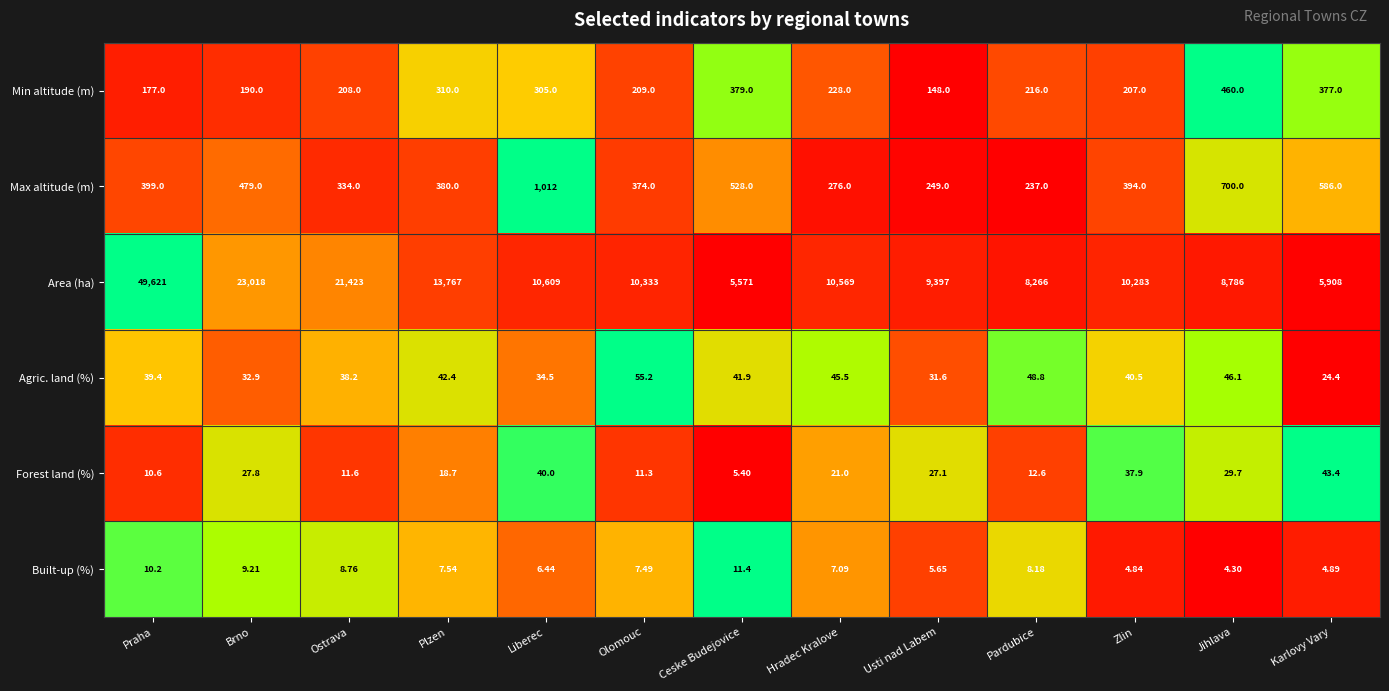

What is the difference between the highest and lowest values at Pardubice?

8257.8